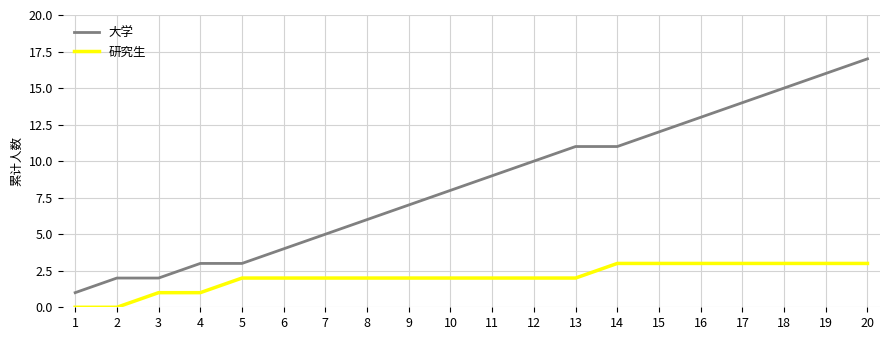

True or false: 研究生 and 大学 intersect in this chart.

False